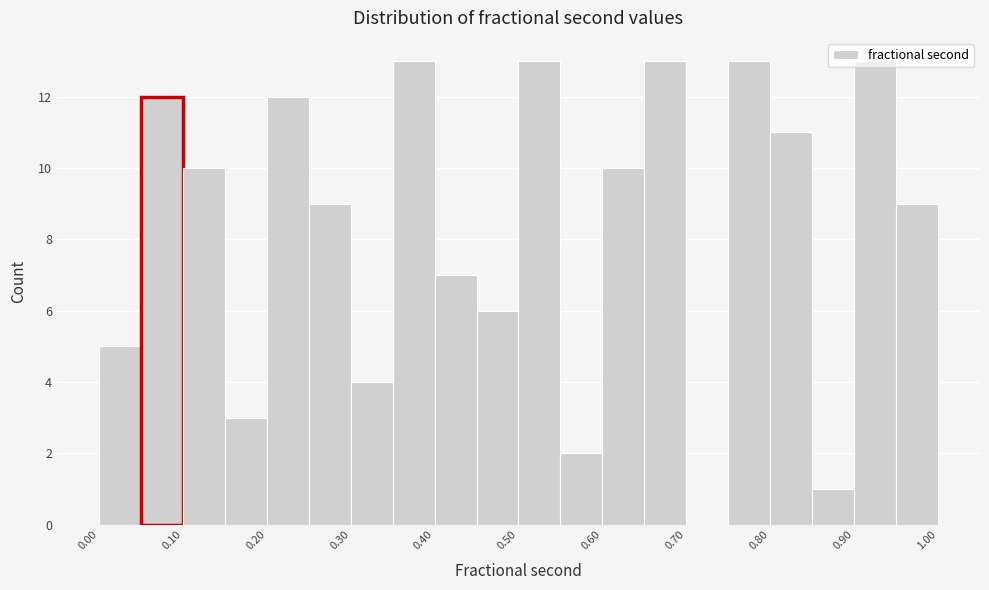

How tall is the bar that spans 0.80 to 0.85 on the x-axis? Neither the bar edges nor the heights are printed on the chart, so give them approximately, as read against the axes.

11